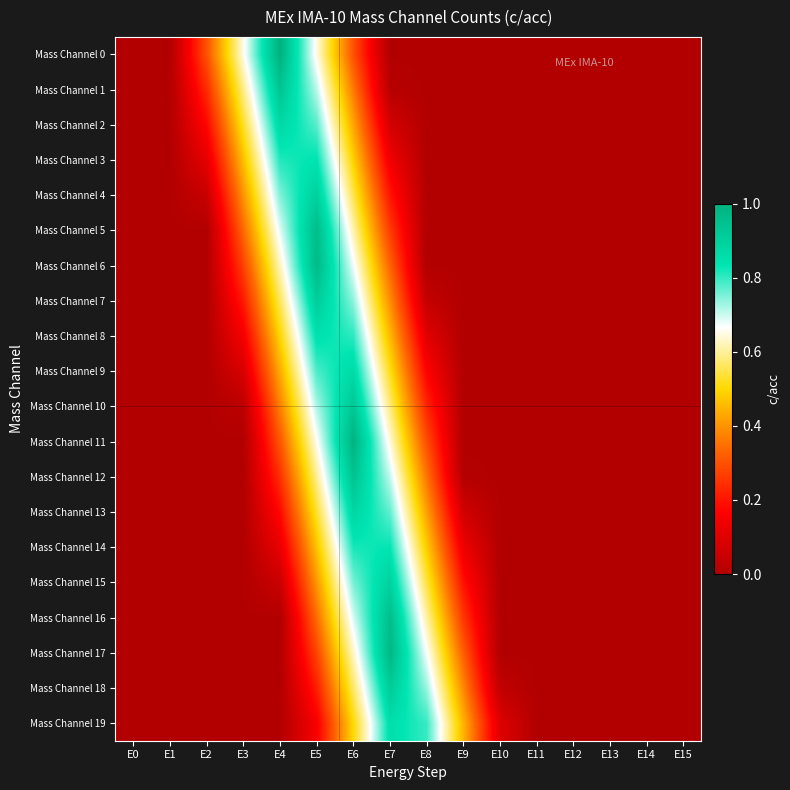

Reading left to right, list all the values displayed in this chart.

Mass Channel 0: E0=0.0	E1=0.0	E2=0.3	E3=0.7	E4=1.0	E5=0.7	E6=0.3	E7=0.0	E8=0.0	E9=0.0	E10=0.0	E11=0.0	E12=0.0	E13=0.0	E14=0.0	E15=0.0
Mass Channel 1: E0=0.0	E1=0.0	E2=0.2	E3=0.6	E4=0.9	E5=0.7	E6=0.4	E7=0.0	E8=0.0	E9=0.0	E10=0.0	E11=0.0	E12=0.0	E13=0.0	E14=0.0	E15=0.0
Mass Channel 2: E0=0.0	E1=0.0	E2=0.2	E3=0.5	E4=0.9	E5=0.8	E6=0.4	E7=0.1	E8=0.0	E9=0.0	E10=0.0	E11=0.0	E12=0.0	E13=0.0	E14=0.0	E15=0.0
Mass Channel 3: E0=0.0	E1=0.0	E2=0.1	E3=0.5	E4=0.8	E5=0.8	E6=0.5	E7=0.1	E8=0.0	E9=0.0	E10=0.0	E11=0.0	E12=0.0	E13=0.0	E14=0.0	E15=0.0
Mass Channel 4: E0=0.0	E1=0.0	E2=0.0	E3=0.4	E4=0.7	E5=0.9	E6=0.6	E7=0.2	E8=0.0	E9=0.0	E10=0.0	E11=0.0	E12=0.0	E13=0.0	E14=0.0	E15=0.0
Mass Channel 5: E0=0.0	E1=0.0	E2=0.0	E3=0.3	E4=0.7	E5=1.0	E6=0.6	E7=0.3	E8=0.0	E9=0.0	E10=0.0	E11=0.0	E12=0.0	E13=0.0	E14=0.0	E15=0.0
Mass Channel 6: E0=0.0	E1=0.0	E2=0.0	E3=0.3	E4=0.6	E5=1.0	E6=0.7	E7=0.3	E8=0.0	E9=0.0	E10=0.0	E11=0.0	E12=0.0	E13=0.0	E14=0.0	E15=0.0
Mass Channel 7: E0=0.0	E1=0.0	E2=0.0	E3=0.2	E4=0.6	E5=0.9	E6=0.7	E7=0.4	E8=0.0	E9=0.0	E10=0.0	E11=0.0	E12=0.0	E13=0.0	E14=0.0	E15=0.0
Mass Channel 8: E0=0.0	E1=0.0	E2=0.0	E3=0.1	E4=0.5	E5=0.8	E6=0.8	E7=0.5	E8=0.1	E9=0.0	E10=0.0	E11=0.0	E12=0.0	E13=0.0	E14=0.0	E15=0.0
Mass Channel 9: E0=0.0	E1=0.0	E2=0.0	E3=0.1	E4=0.4	E5=0.8	E6=0.9	E7=0.5	E8=0.2	E9=0.0	E10=0.0	E11=0.0	E12=0.0	E13=0.0	E14=0.0	E15=0.0
Mass Channel 10: E0=0.0	E1=0.0	E2=0.0	E3=0.0	E4=0.4	E5=0.7	E6=0.9	E7=0.6	E8=0.2	E9=0.0	E10=0.0	E11=0.0	E12=0.0	E13=0.0	E14=0.0	E15=0.0
Mass Channel 11: E0=0.0	E1=0.0	E2=0.0	E3=0.0	E4=0.3	E5=0.7	E6=1.0	E7=0.6	E8=0.3	E9=0.0	E10=0.0	E11=0.0	E12=0.0	E13=0.0	E14=0.0	E15=0.0
Mass Channel 12: E0=0.0	E1=0.0	E2=0.0	E3=0.0	E4=0.2	E5=0.6	E6=0.9	E7=0.7	E8=0.4	E9=0.0	E10=0.0	E11=0.0	E12=0.0	E13=0.0	E14=0.0	E15=0.0
Mass Channel 13: E0=0.0	E1=0.0	E2=0.0	E3=0.0	E4=0.2	E5=0.5	E6=0.9	E7=0.8	E8=0.4	E9=0.1	E10=0.0	E11=0.0	E12=0.0	E13=0.0	E14=0.0	E15=0.0
Mass Channel 14: E0=0.0	E1=0.0	E2=0.0	E3=0.0	E4=0.1	E5=0.5	E6=0.8	E7=0.8	E8=0.5	E9=0.1	E10=0.0	E11=0.0	E12=0.0	E13=0.0	E14=0.0	E15=0.0
Mass Channel 15: E0=0.0	E1=0.0	E2=0.0	E3=0.0	E4=0.1	E5=0.4	E6=0.8	E7=0.9	E8=0.5	E9=0.2	E10=0.0	E11=0.0	E12=0.0	E13=0.0	E14=0.0	E15=0.0
Mass Channel 16: E0=0.0	E1=0.0	E2=0.0	E3=0.0	E4=0.0	E5=0.3	E6=0.7	E7=1.0	E8=0.6	E9=0.3	E10=0.0	E11=0.0	E12=0.0	E13=0.0	E14=0.0	E15=0.0
Mass Channel 17: E0=0.0	E1=0.0	E2=0.0	E3=0.0	E4=0.0	E5=0.3	E6=0.6	E7=1.0	E8=0.7	E9=0.3	E10=0.0	E11=0.0	E12=0.0	E13=0.0	E14=0.0	E15=0.0
Mass Channel 18: E0=0.0	E1=0.0	E2=0.0	E3=0.0	E4=0.0	E5=0.2	E6=0.6	E7=0.9	E8=0.7	E9=0.4	E10=0.0	E11=0.0	E12=0.0	E13=0.0	E14=0.0	E15=0.0
Mass Channel 19: E0=0.0	E1=0.0	E2=0.0	E3=0.0	E4=0.0	E5=0.2	E6=0.5	E7=0.9	E8=0.8	E9=0.4	E10=0.1	E11=0.0	E12=0.0	E13=0.0	E14=0.0	E15=0.0